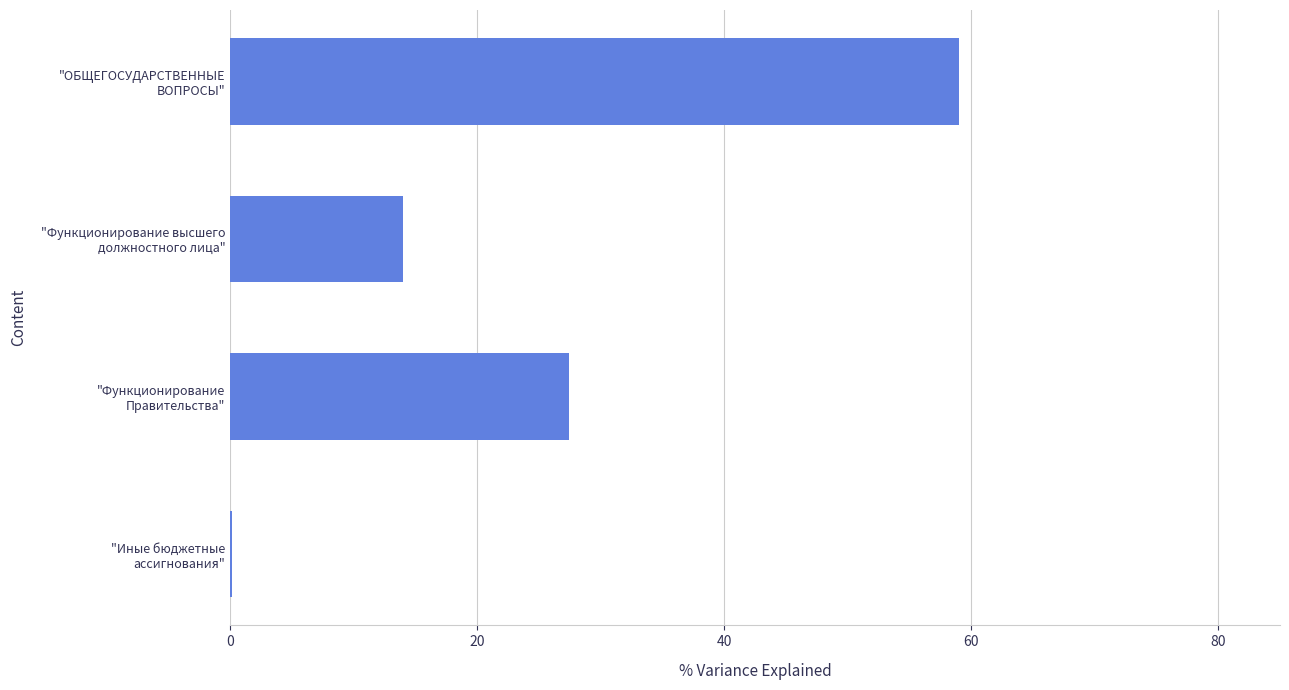

What is the sum of all values?

100.6